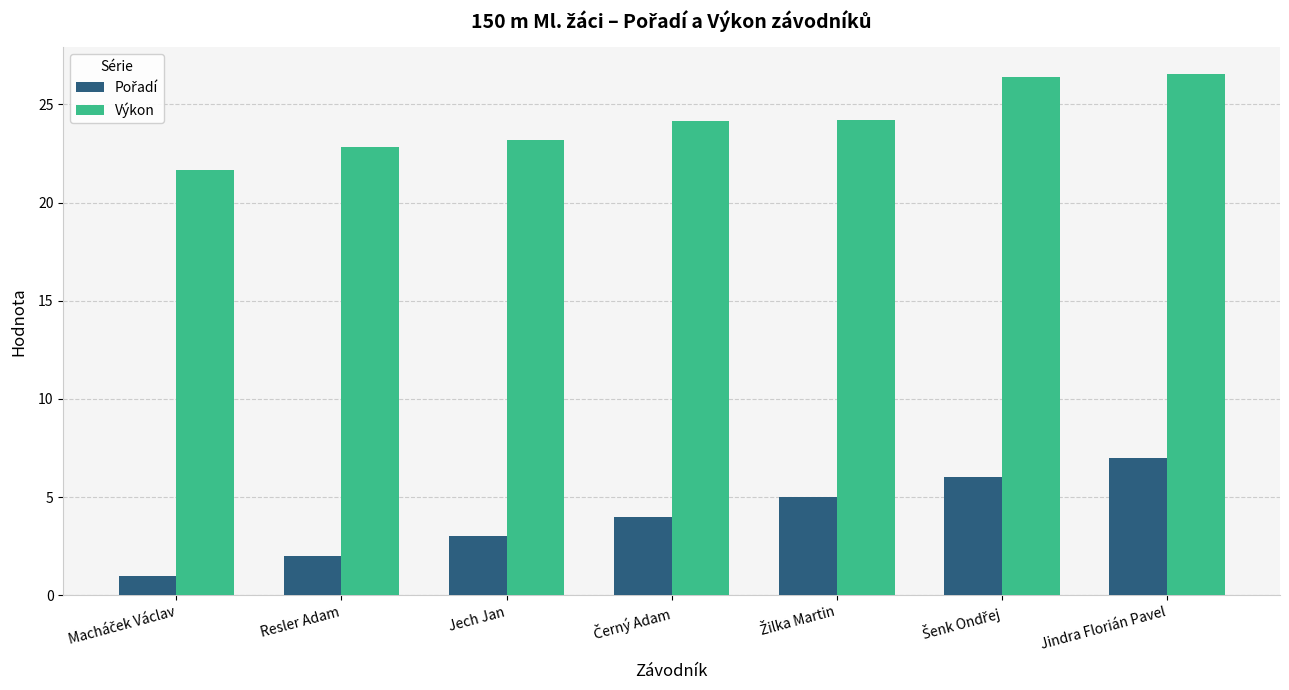

Count the number of data series in this chart.

2